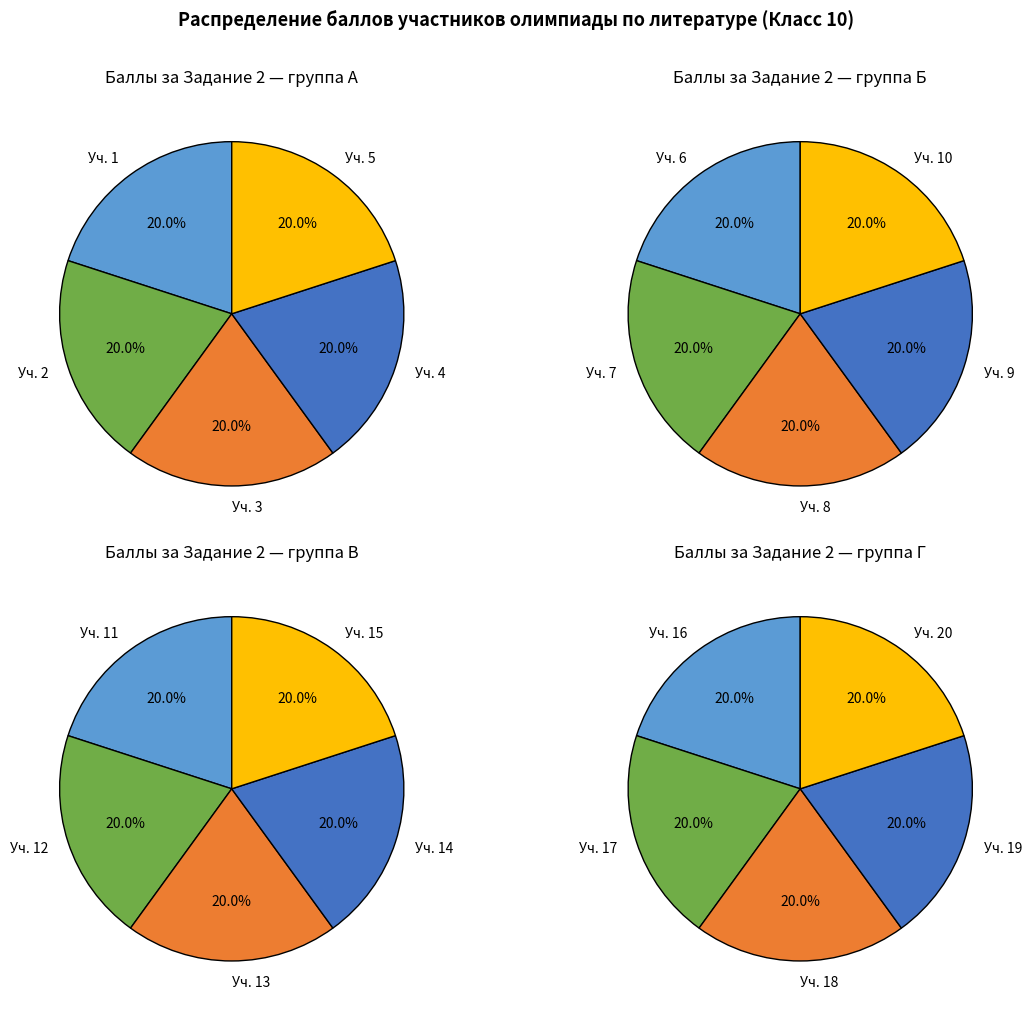

Which category has the smallest portion of the pie?

1